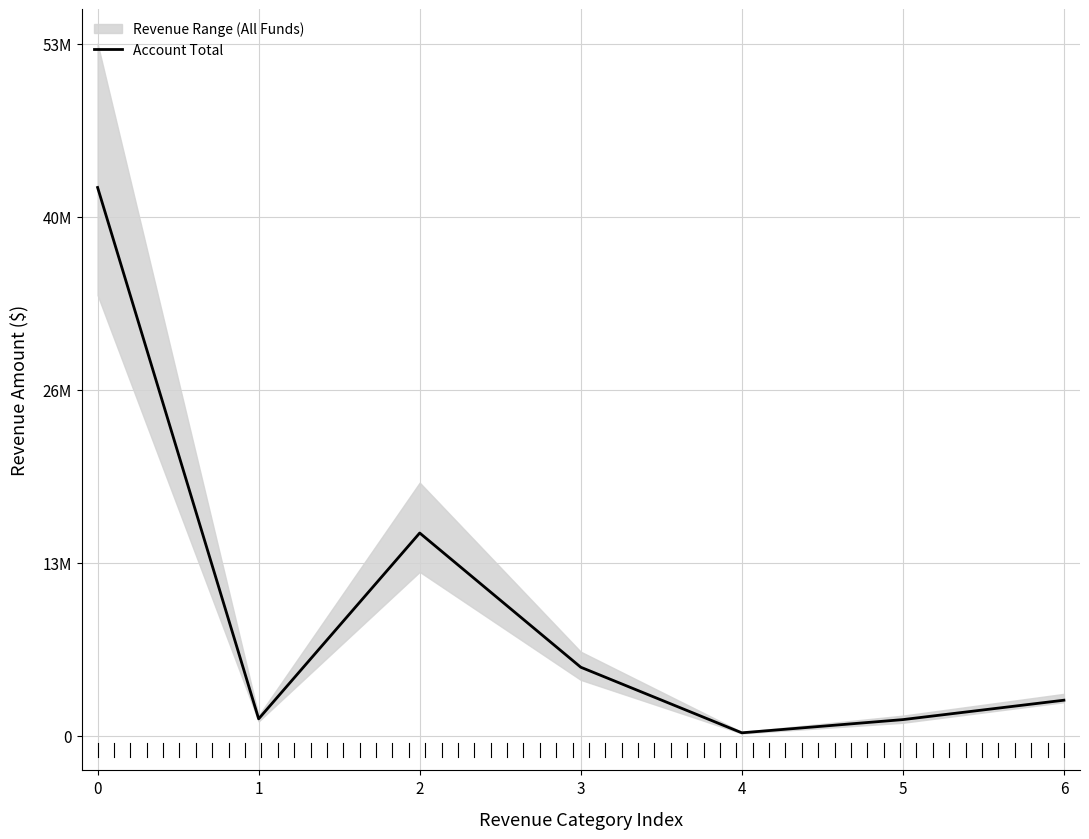

What is the difference between the second highest and second lowest values?

14424836